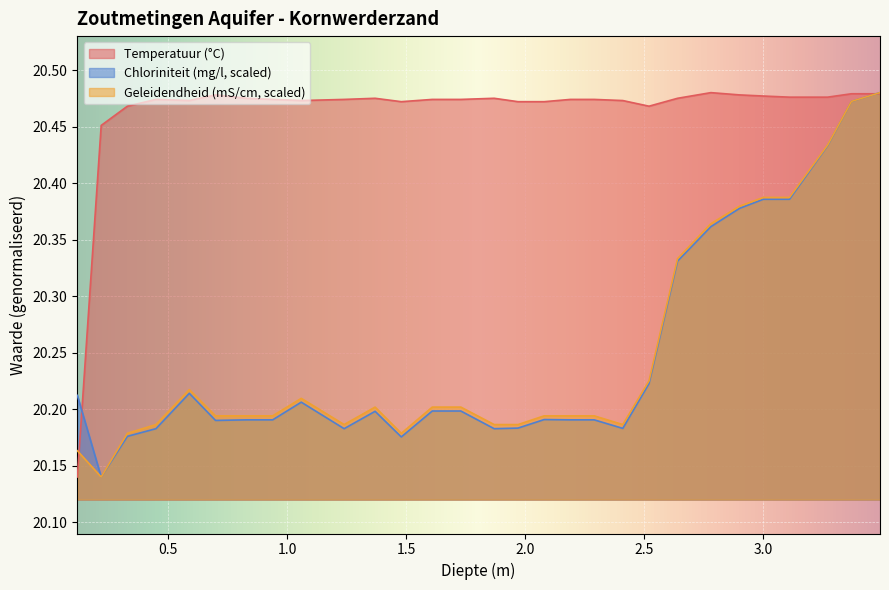

How many lines are shown in the chart?

3